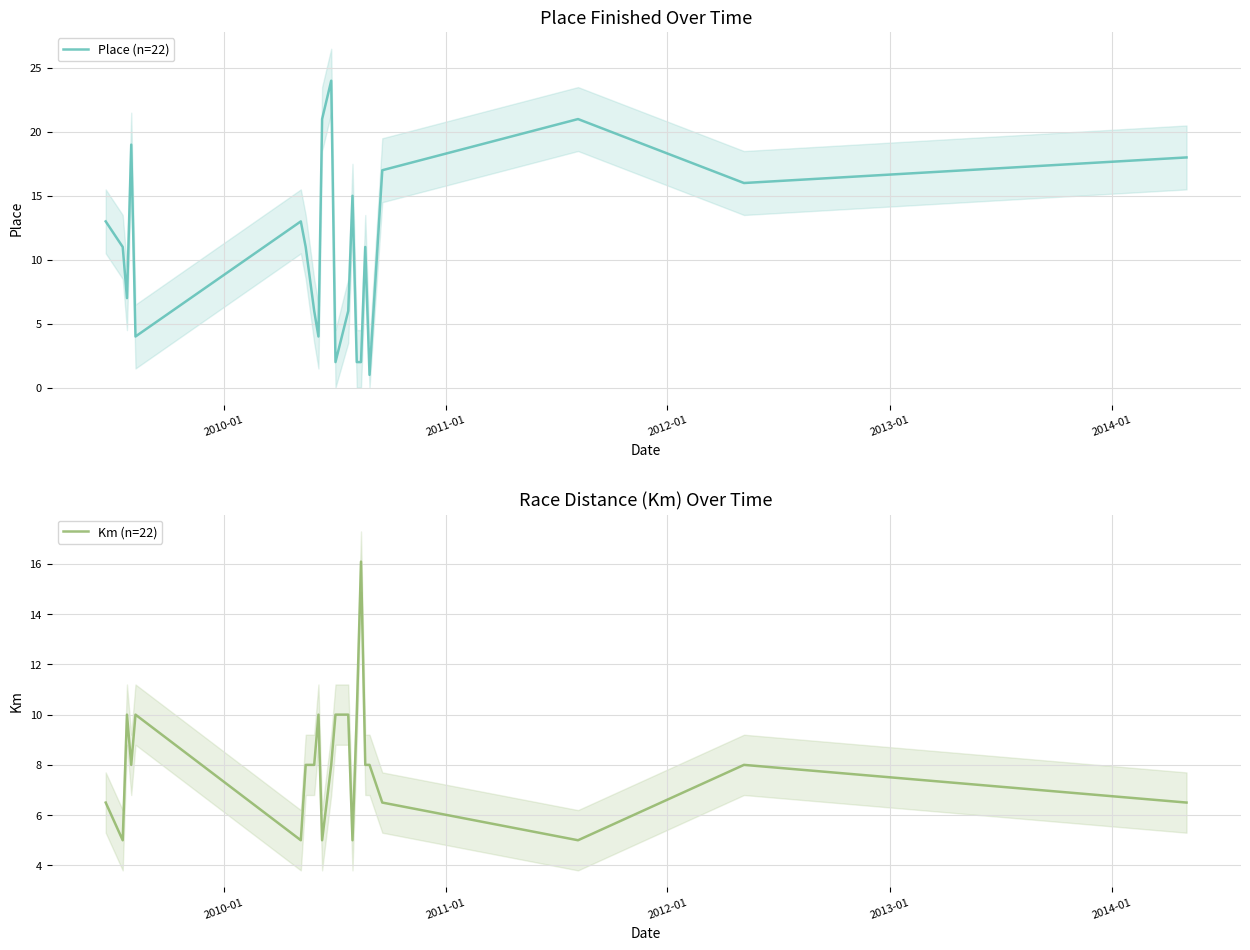

Reading left to right, extract all data points from this chart.

Place (n=22): 13.0	11.0	7.0	19.0	4.0	13.0	11.0	6.0	4.0	21.0	24.0	2.0	6.0	15.0	2.0	2.0	11.0	1.0	17.0	21.0	16.0	18.0
Km (n=22): 6.5	5.0	10.0	8.0	10.0	5.0	8.0	8.0	10.0	5.0	8.0	10.0	10.0	5.0	10.0	16.1	8.0	8.0	6.5	5.0	8.0	6.5